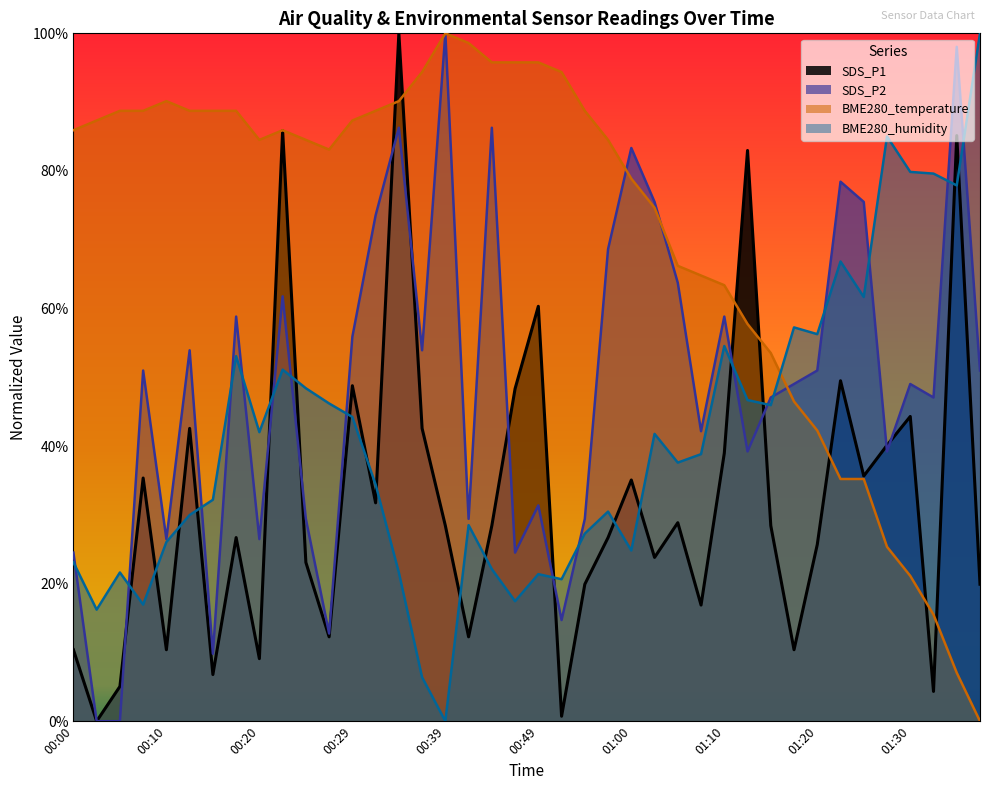

Reading left to right, list all the values displayed in this chart.

SDS_P1: 0.1	0.0	0.1	0.4	0.1	0.4	0.1	0.3	0.1	0.9	0.2	0.1	0.5	0.3	1.0	0.4	0.3	0.1	0.3	0.5	0.6	0.0	0.2	0.3	0.4	0.2	0.3	0.2	0.4	0.8	0.3	0.1	0.3	0.5	0.4	0.4	0.4	0.0	0.9	0.2
SDS_P2: 0.2	0.0	0.0	0.5	0.3	0.5	0.1	0.6	0.3	0.6	0.3	0.1	0.6	0.7	0.9	0.5	1.0	0.3	0.9	0.2	0.3	0.1	0.3	0.7	0.8	0.8	0.6	0.4	0.6	0.4	0.5	0.5	0.5	0.8	0.8	0.4	0.5	0.5	1.0	0.5
BME280_temperature: 0.9	0.9	0.9	0.9	0.9	0.9	0.9	0.9	0.8	0.9	0.8	0.8	0.9	0.9	0.9	0.9	1.0	1.0	1.0	1.0	1.0	0.9	0.9	0.8	0.8	0.7	0.7	0.6	0.6	0.6	0.5	0.5	0.4	0.4	0.4	0.3	0.2	0.2	0.1	0.0
BME280_humidity: 0.2	0.2	0.2	0.2	0.3	0.3	0.3	0.5	0.4	0.5	0.5	0.5	0.4	0.3	0.2	0.1	0.0	0.3	0.2	0.2	0.2	0.2	0.3	0.3	0.2	0.4	0.4	0.4	0.5	0.5	0.5	0.6	0.6	0.7	0.6	0.9	0.8	0.8	0.8	1.0